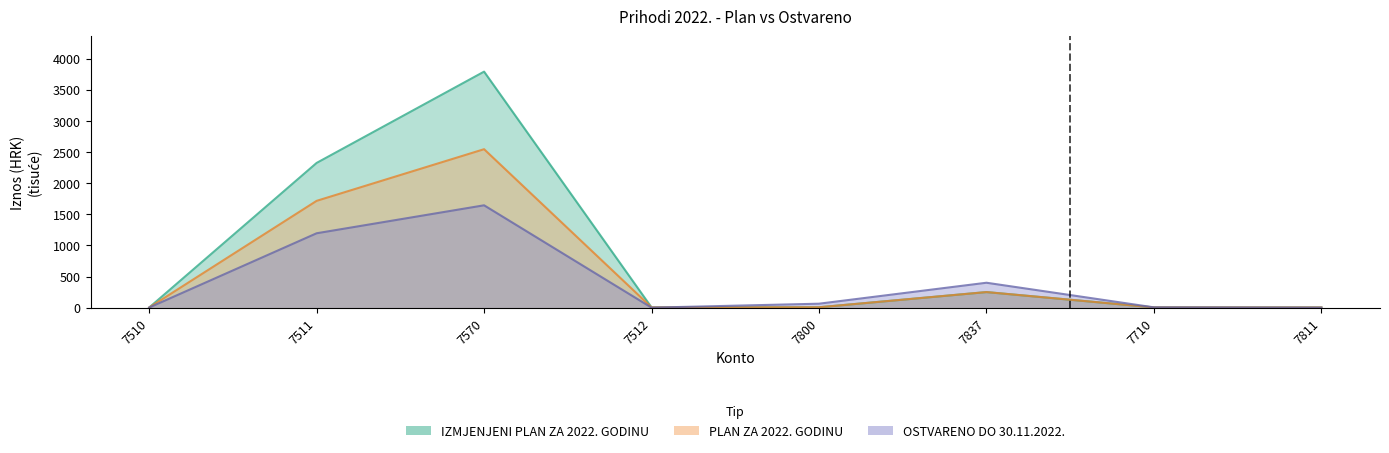

True or false: PLAN ZA 2022. GODINU and IZMJENJENI PLAN ZA 2022. GODINU cross at least once.

False